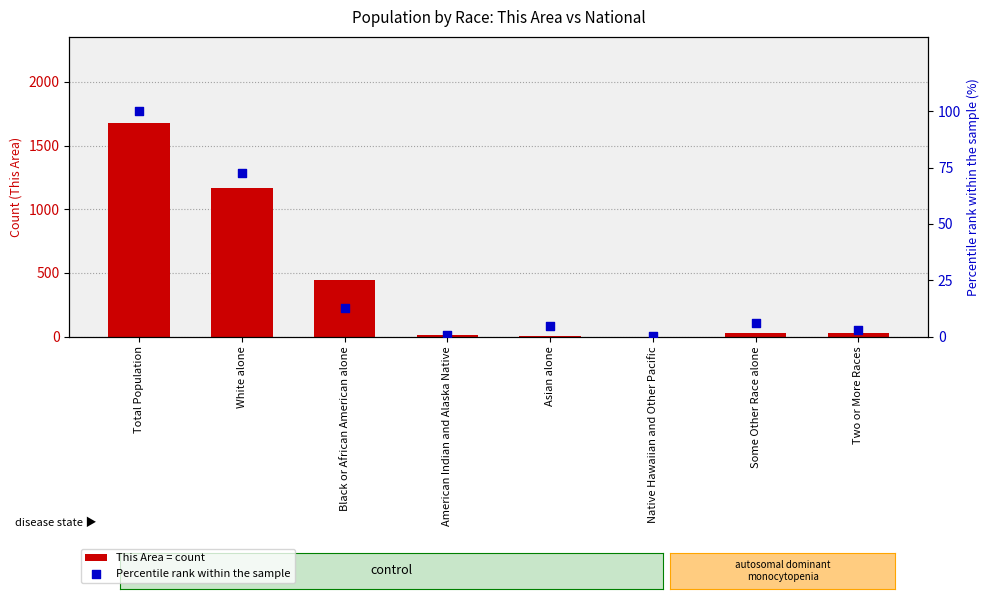

At which category is the sum across all series the highest?

Total Population